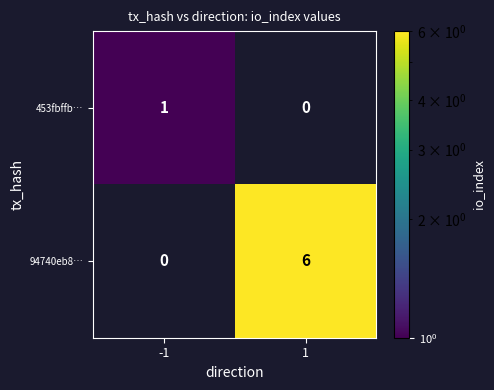

Rank the series at 1 from highest to lowest value.

94740eb8…, 453fbffb…